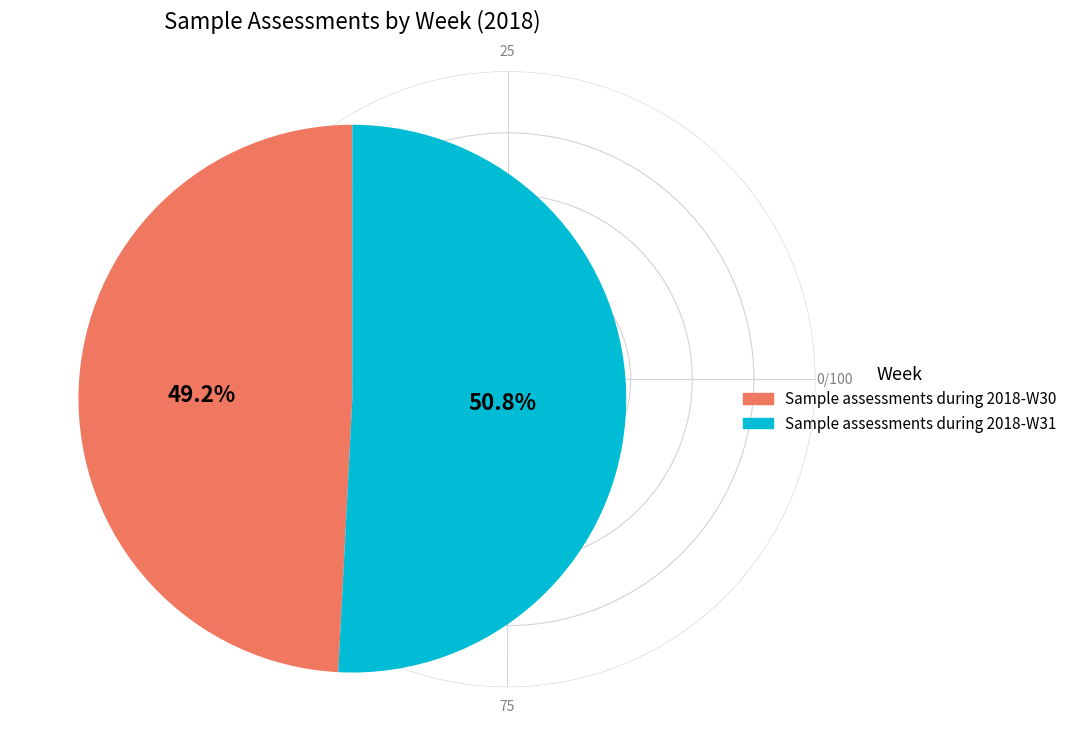

To the nearest percent, what is the combined percentage of Sample assessments during 2018-W31 and Sample assessments during 2018-W30?

100%